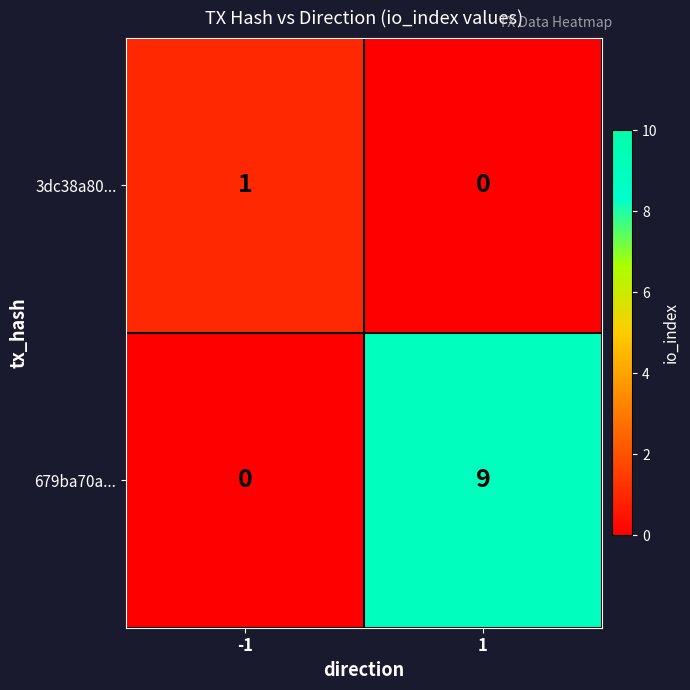

List the series in order of their overall mean, highest first.

679ba70a..., 3dc38a80...